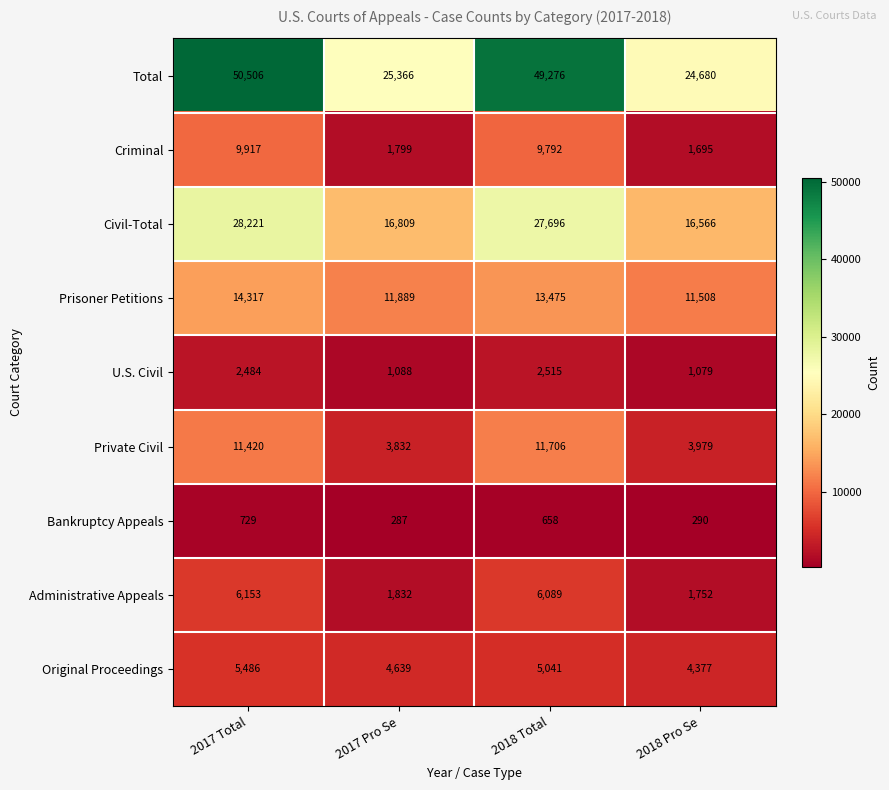

Which series has the widest spread of values?

Total